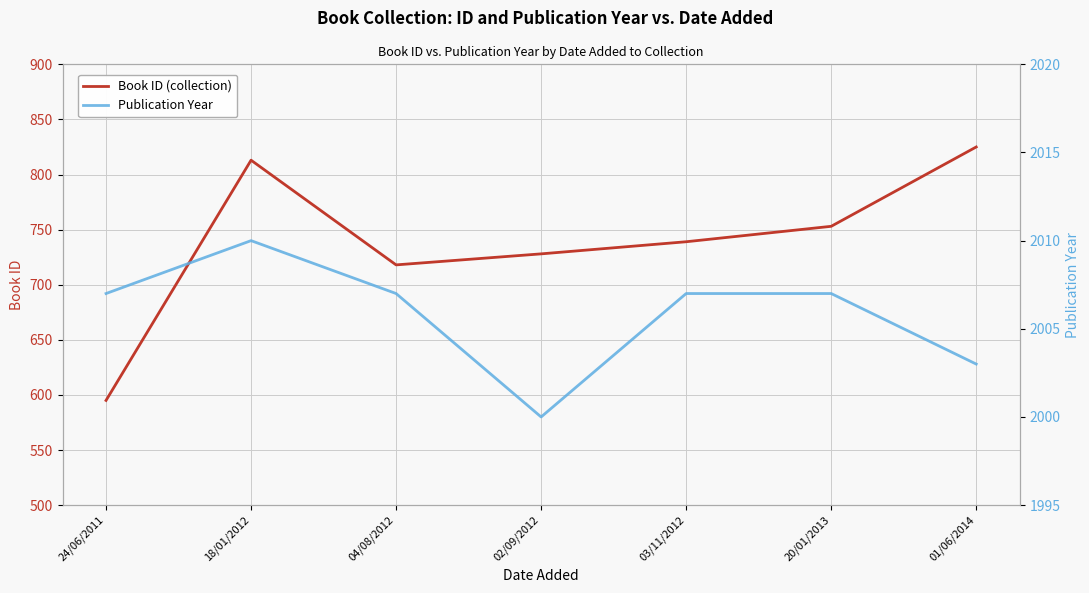

At which label does Publication Year reach its minimum?

02/09/2012